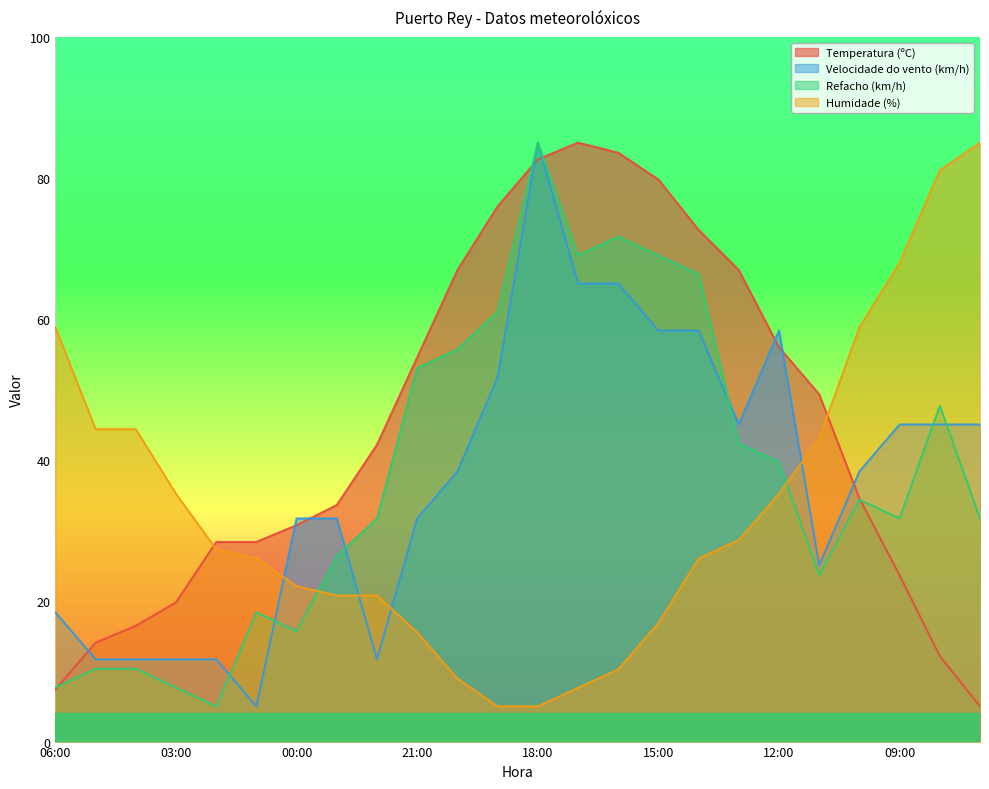

Which has a higher value, 22:00 or 08:00?

22:00